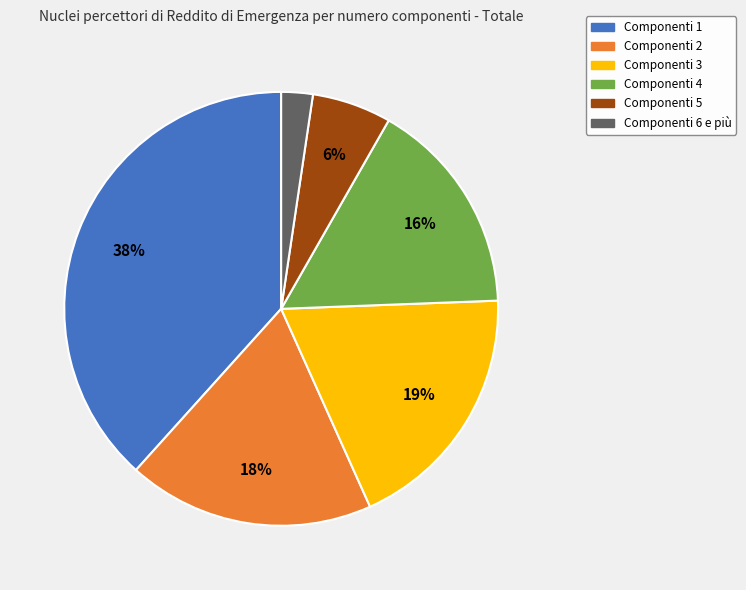

Does any single category account for the majority?

No